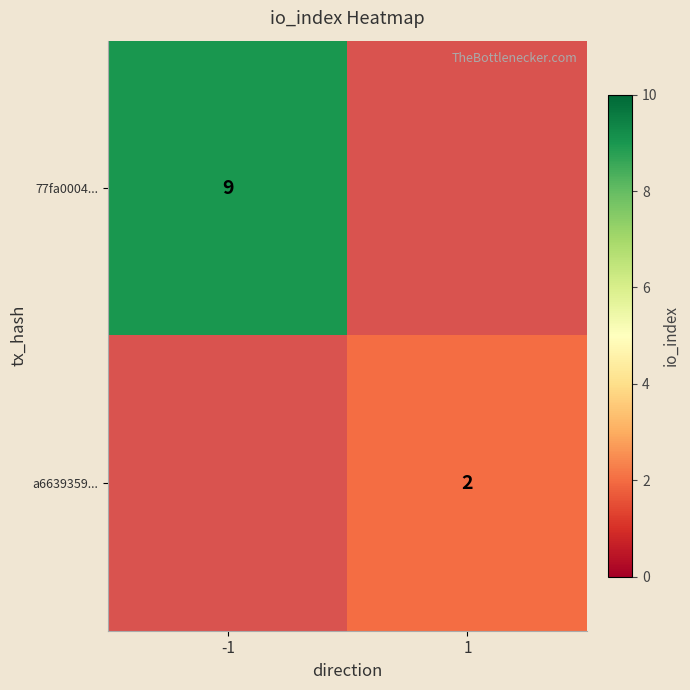

Is it true that 77fa0004... equals 9 at -1?

True